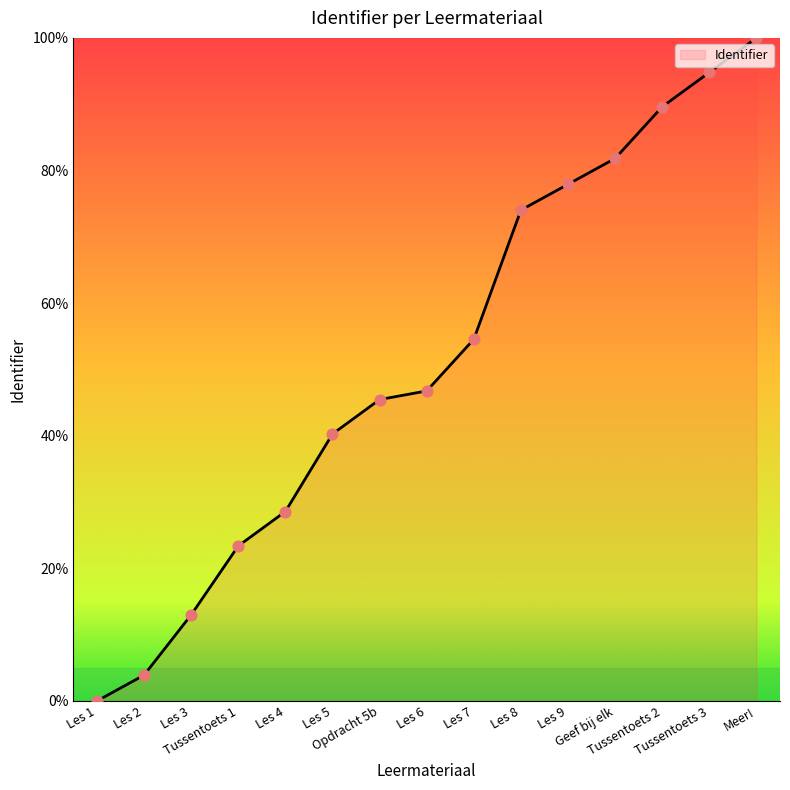

Approximately how many times larger is the value at Geef bij elk compared to Les 2?

21.0